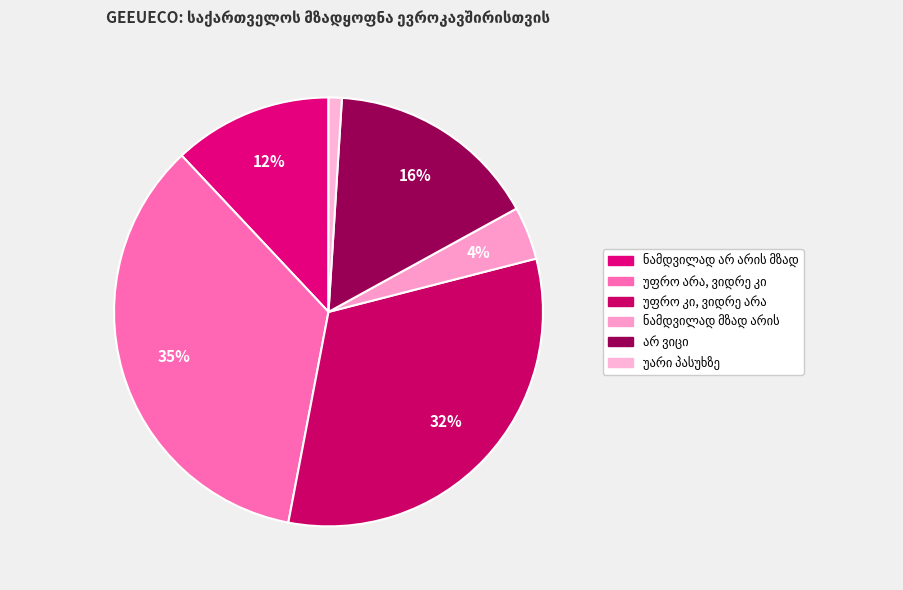

Count the number of slices in the pie.

6